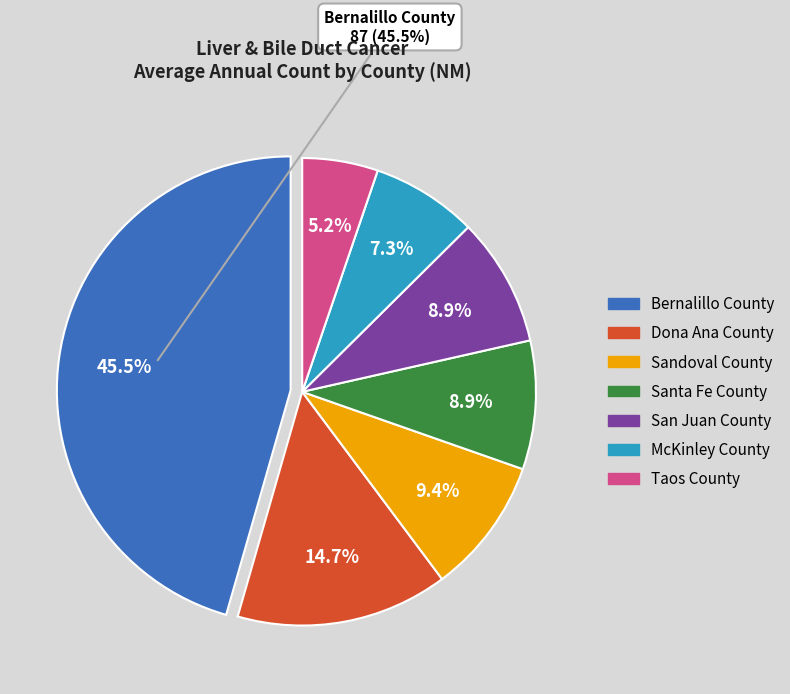

Which slice is the smallest?

Taos County